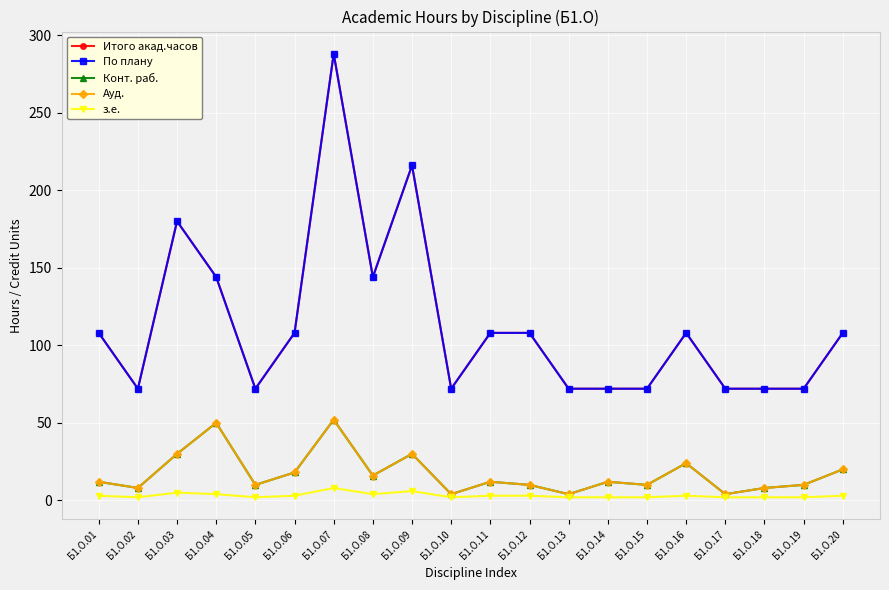

Is this an area chart (filled region under the line)?

No